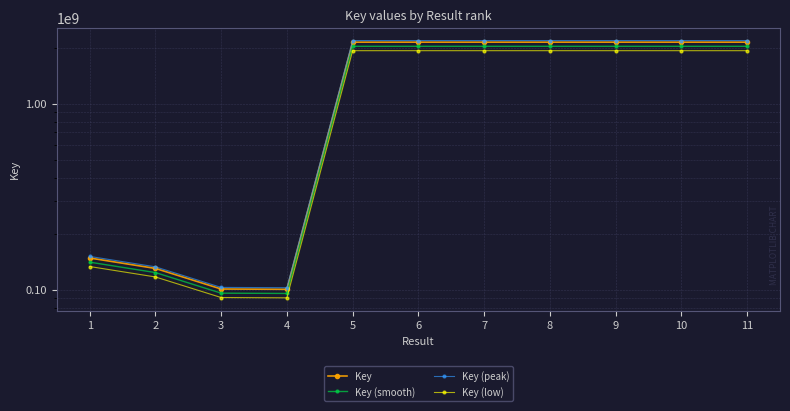

At which category does the chart reach its peak across all series?

9